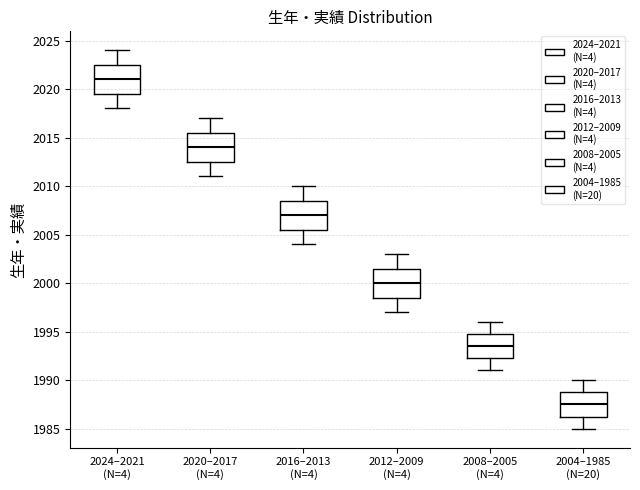

Reading left to right, read every box against the y-axis: the position of its median line, the range the box covers, and the ends of its whiskers. The values are not printed on the chart, so give them approximately, as read against the axis.

2024–2021 (N=4): median 2021.0, box 2019.5 to 2022.5, whiskers 2018.0 to 2024.0
2020–2017 (N=4): median 2014.0, box 2012.5 to 2015.5, whiskers 2011.0 to 2017.0
2016–2013 (N=4): median 2007.0, box 2005.5 to 2008.5, whiskers 2004.0 to 2010.0
2012–2009 (N=4): median 2000.0, box 1998.5 to 2001.5, whiskers 1997.0 to 2003.0
2008–2005 (N=4): median 1993.5, box 1992.5 to 1995.0, whiskers 1991.0 to 1996.0
2004–1985 (N=20): median 1987.5, box 1986.5 to 1989.0, whiskers 1985.0 to 1990.0